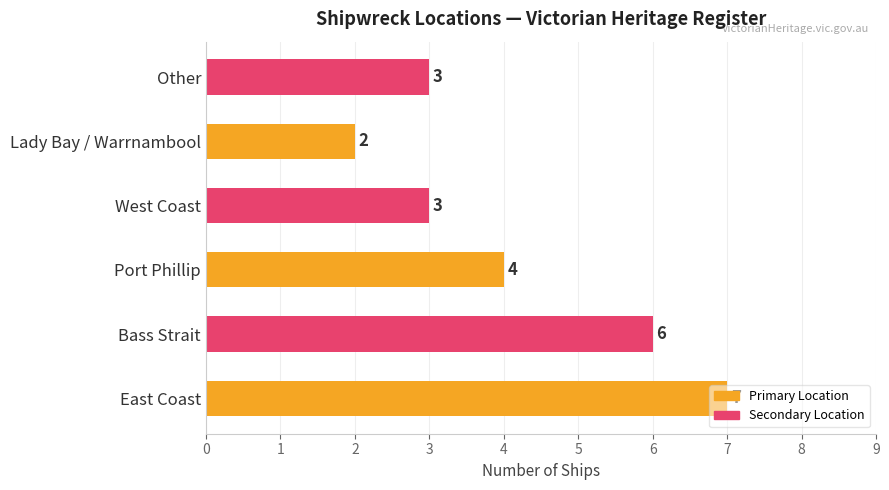

True or false: the data shows 1 at West Coast.

False